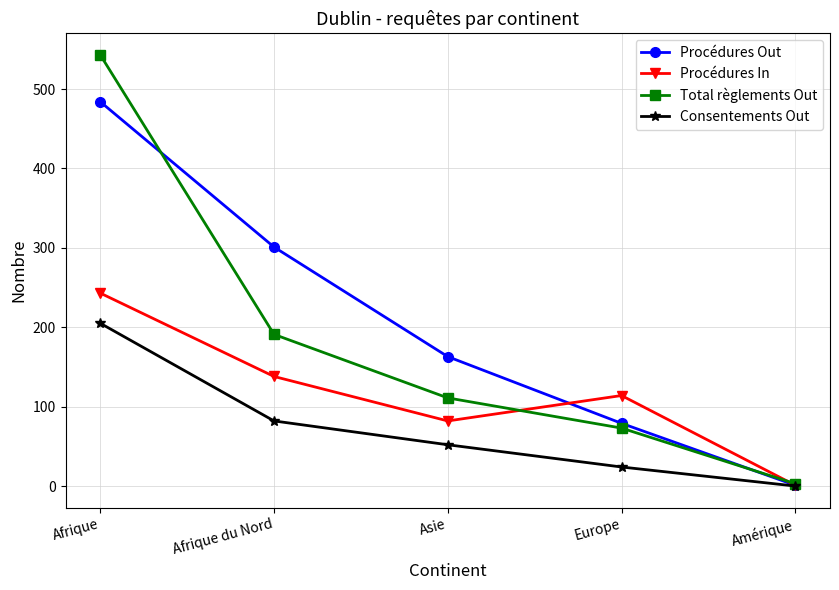

Count the Consentements Out values in the range 24 to 82.

3